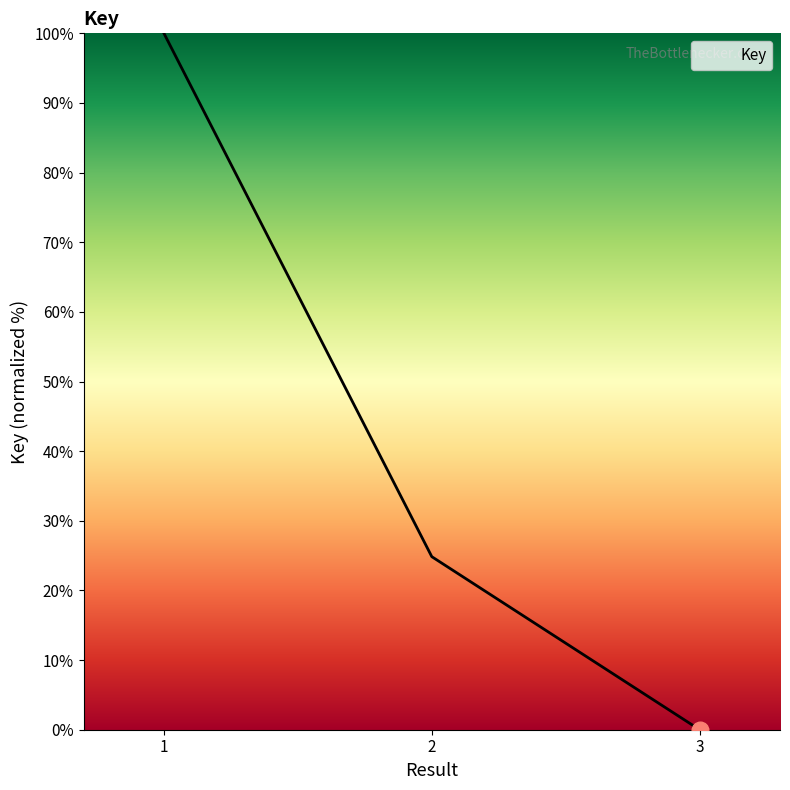

Which category has the lowest value across all series?

3